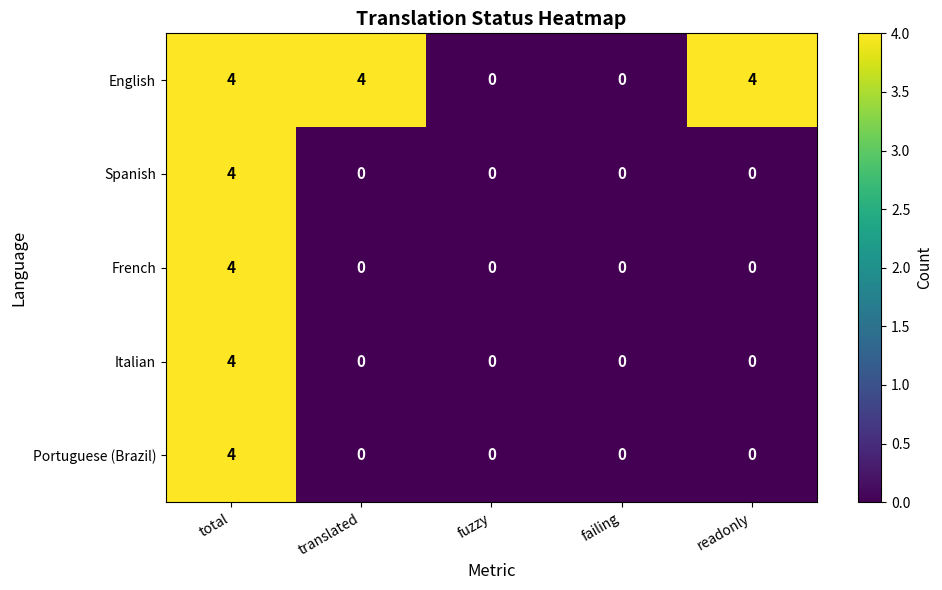

The value of Spanish at fuzzy is 0. True or false?

True